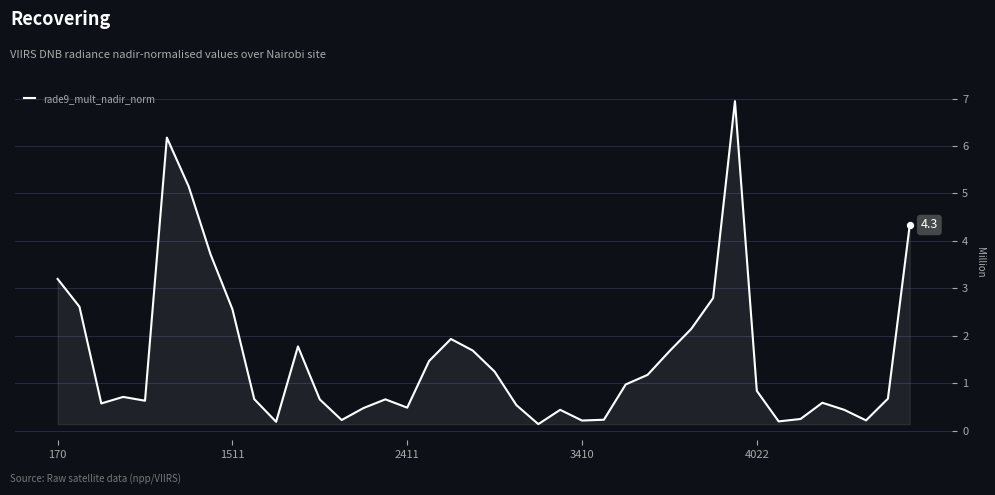

What is the difference between the maximum and minimum values?

6.8